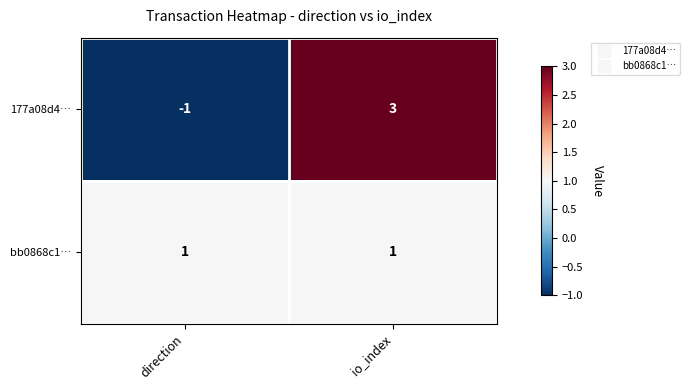

True or false: 177a08d4… has a value of 3 at io_index.

True